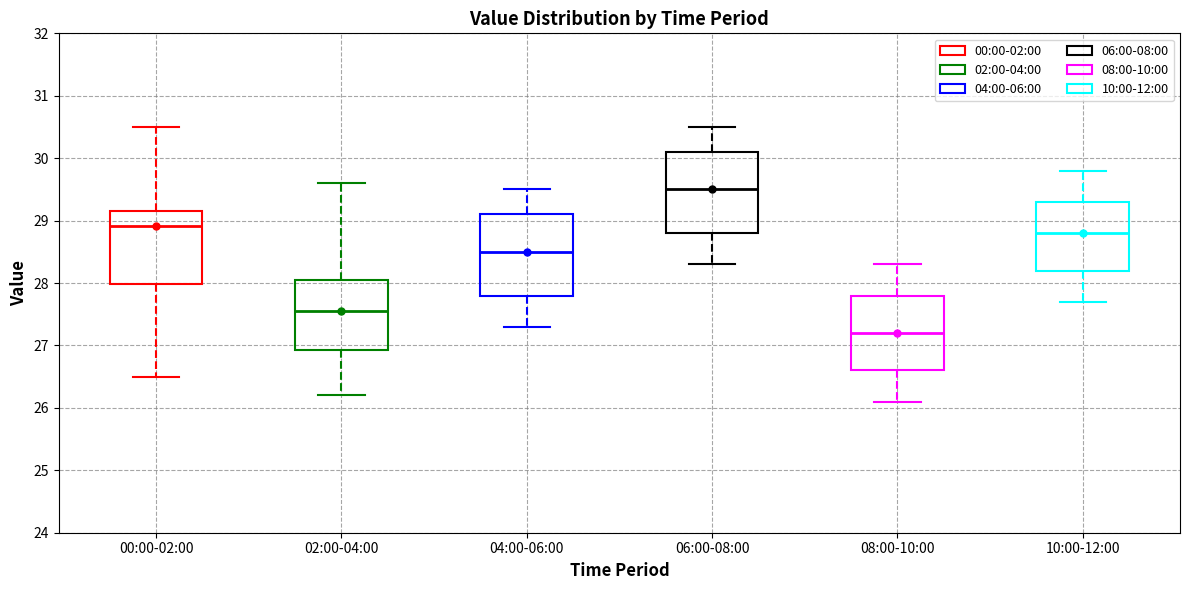

Reading left to right, transcribe this box plot: for each box, give where its median line is, the range the box spans, and where its two whiskers end, as read against the y-axis. The values are not printed on the chart, so give them approximately, as read against the axis.

00:00-02:00: median 28.9, box 28.0 to 29.2, whiskers 26.5 to 30.5
02:00-04:00: median 27.6, box 26.9 to 28.1, whiskers 26.2 to 29.6
04:00-06:00: median 28.5, box 27.8 to 29.1, whiskers 27.3 to 29.5
06:00-08:00: median 29.5, box 28.8 to 30.1, whiskers 28.3 to 30.5
08:00-10:00: median 27.2, box 26.6 to 27.8, whiskers 26.1 to 28.3
10:00-12:00: median 28.8, box 28.2 to 29.3, whiskers 27.7 to 29.8